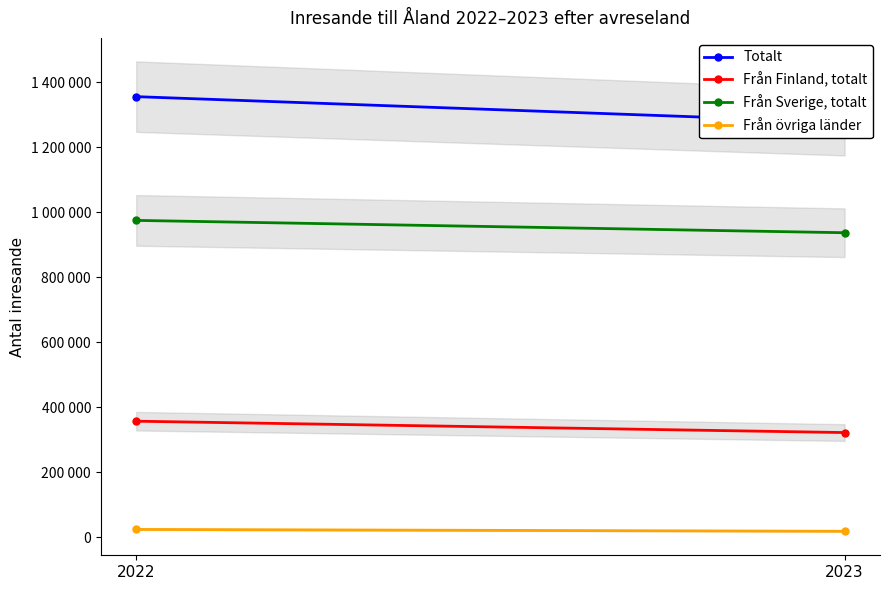

Is it true that Från Sverige, totalt equals 480824 at 2022?

False